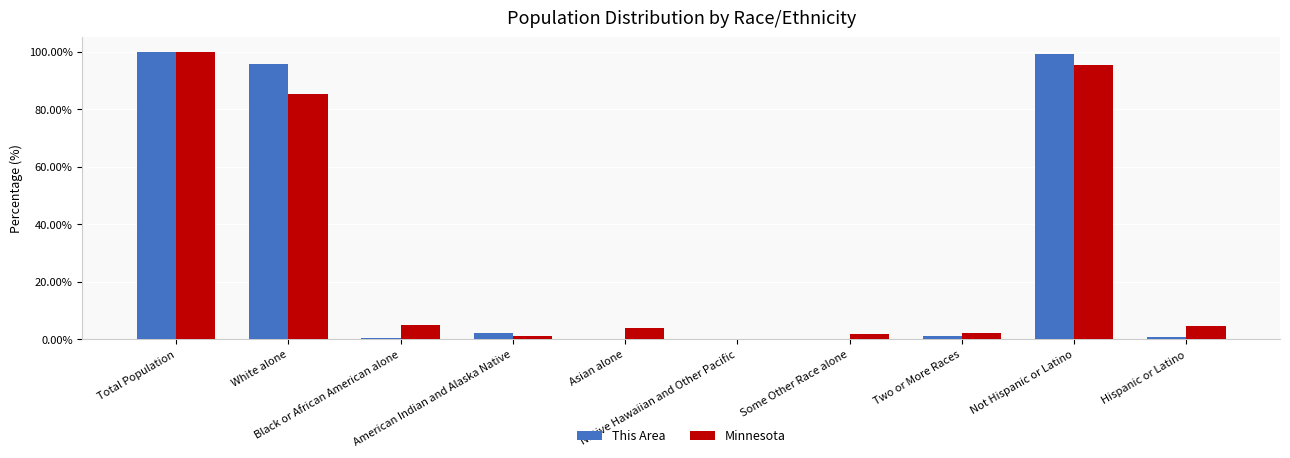

Which category has the highest value in the Minnesota series?

Total Population